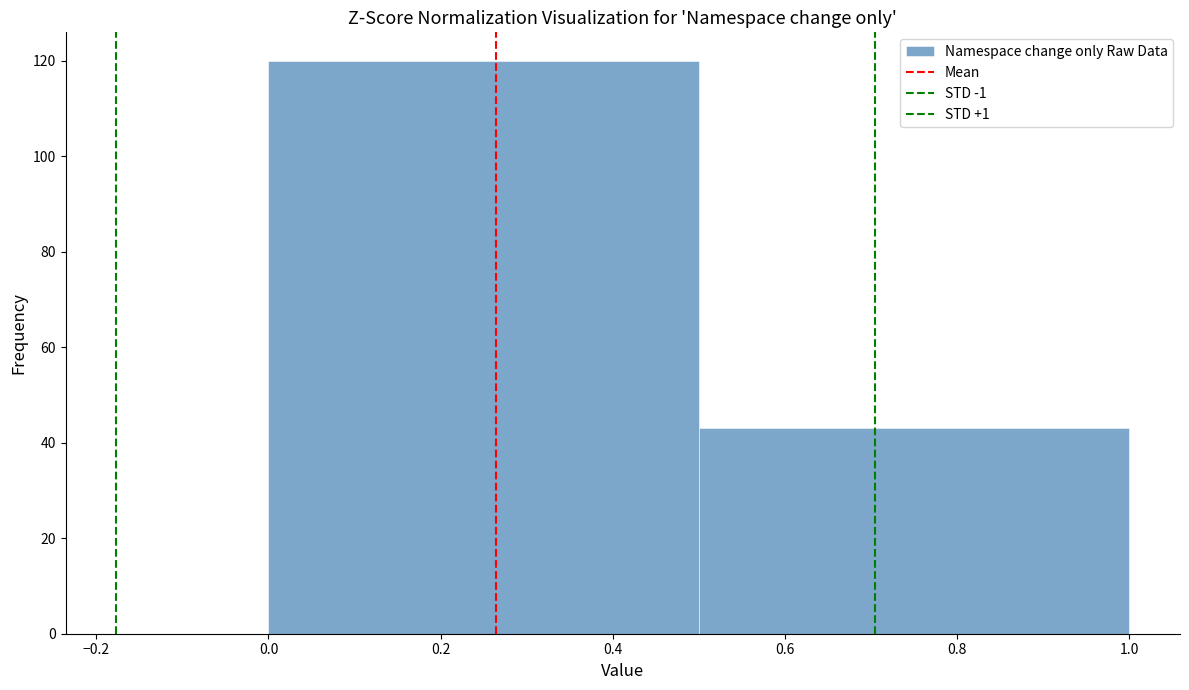

Reading left to right, list every bar in this chart as the range it spans on the x-axis followed by its height. The values are not printed on the chart, so give them approximately, as read against the axis.

0.0 to 0.5: 120
0.5 to 1.0: 44